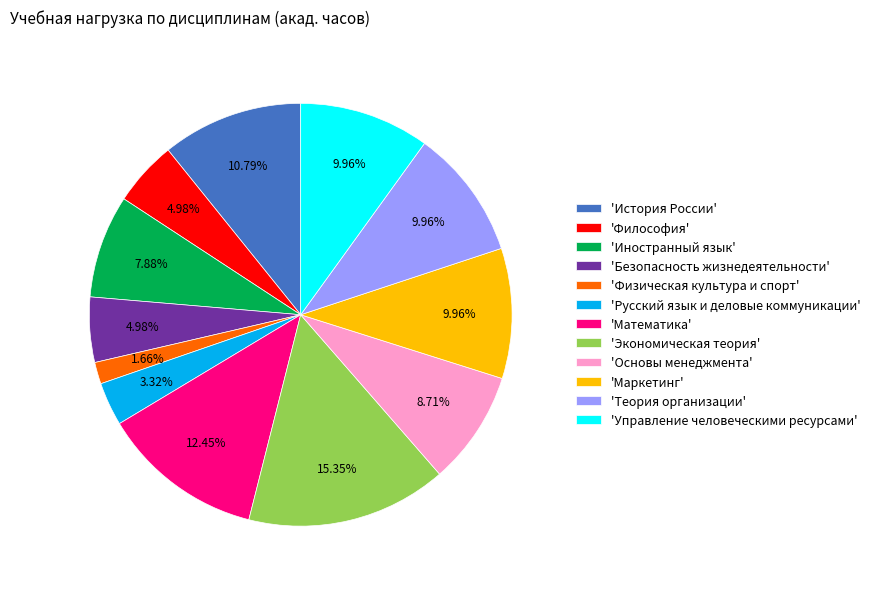

Is there any slice that represents more than half of the pie?

No